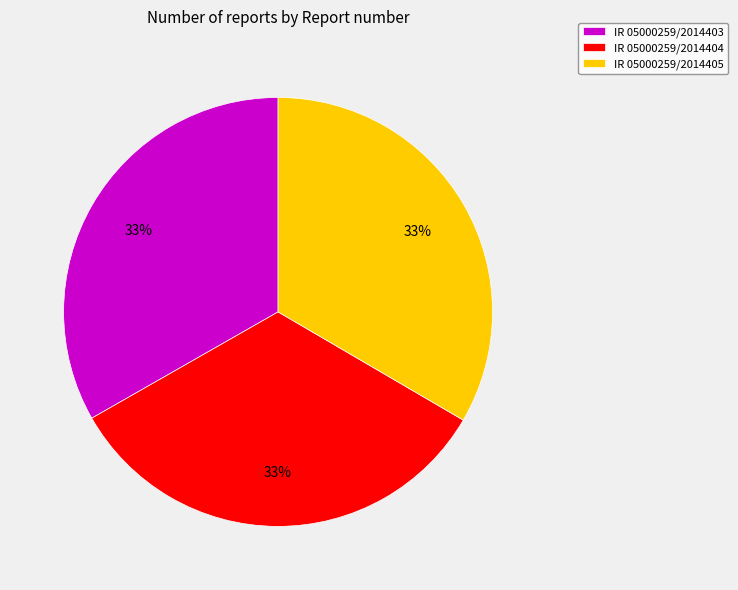

To the nearest percent, what percentage of the pie is IR 05000259/2014404?

33%